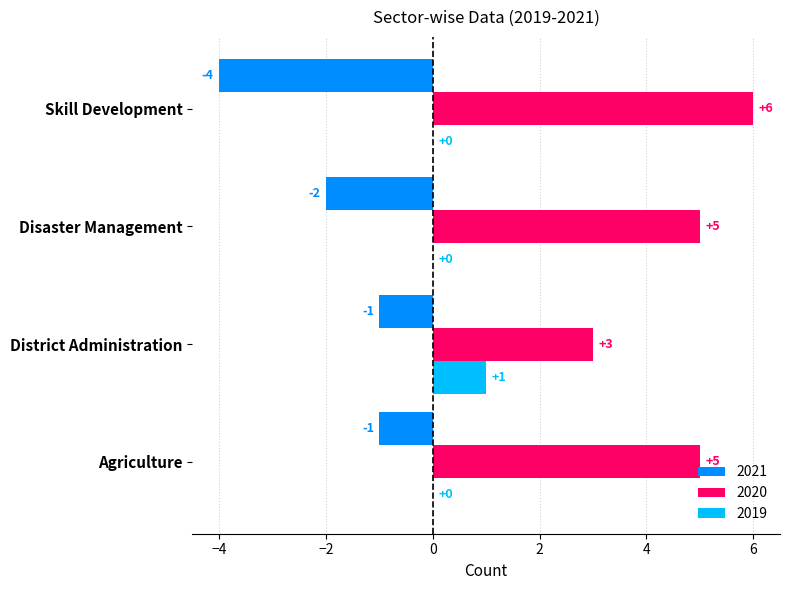

Between Agriculture and Skill Development, which series saw the biggest shift?

2021